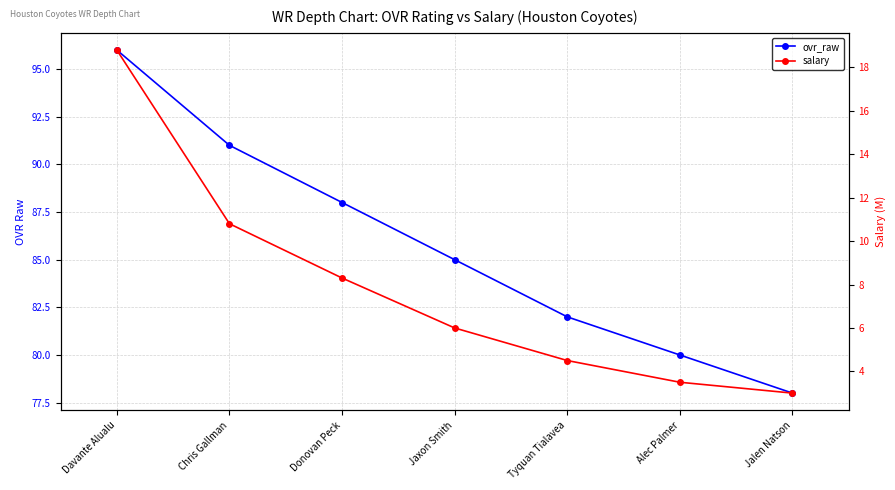

What is the difference between the maximum and minimum values in the ovr_raw series?

18.0